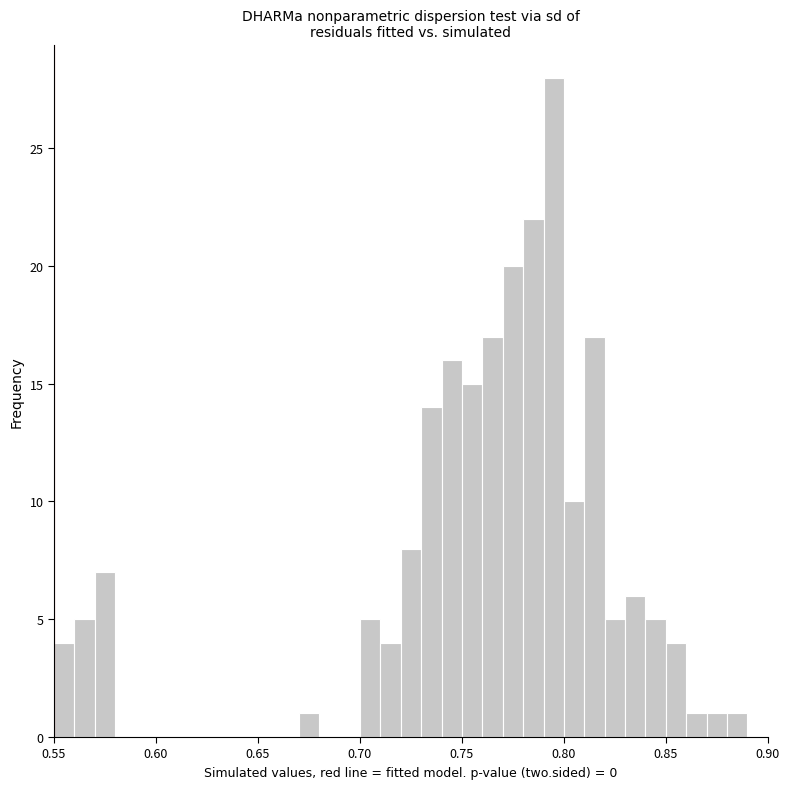

Around what value on the x-axis is the tallest bar? Give the approximate position of its centre, as read against the axis.

0.795